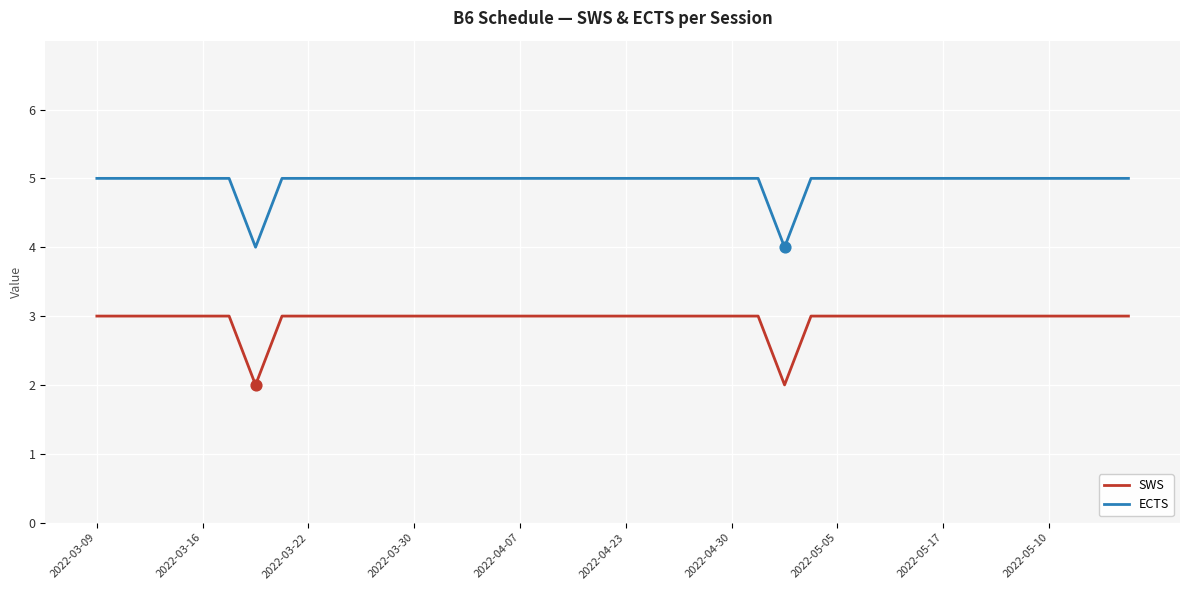

What are all the series names shown in the legend?

SWS, ECTS